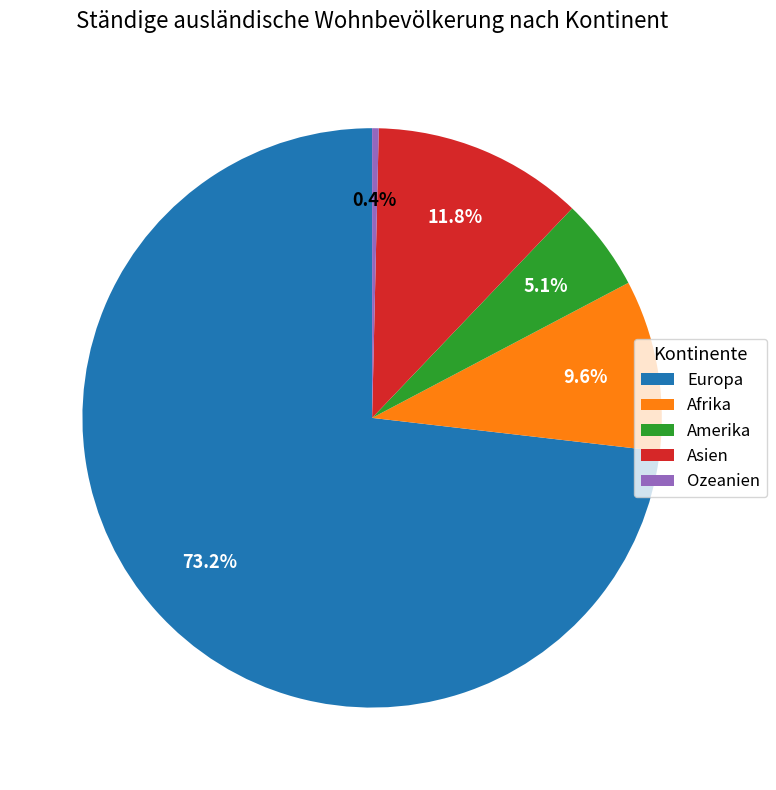

True or false: Ozeanien accounts for 0% of the total.

True